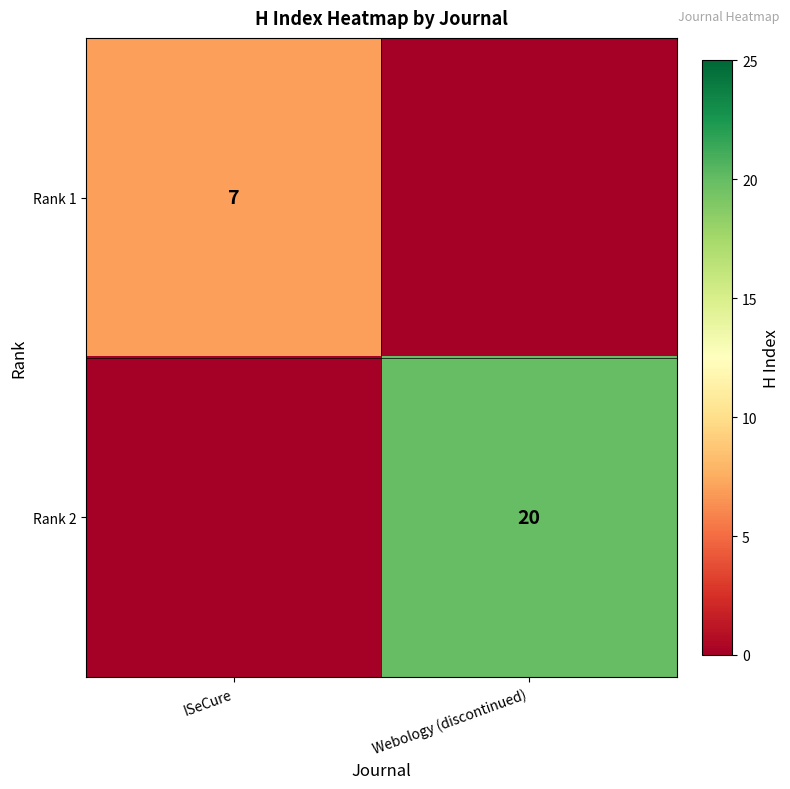

Is the value of Rank 1 at ISeCure greater than the value of Rank 2 at Webology (discontinued)?

No